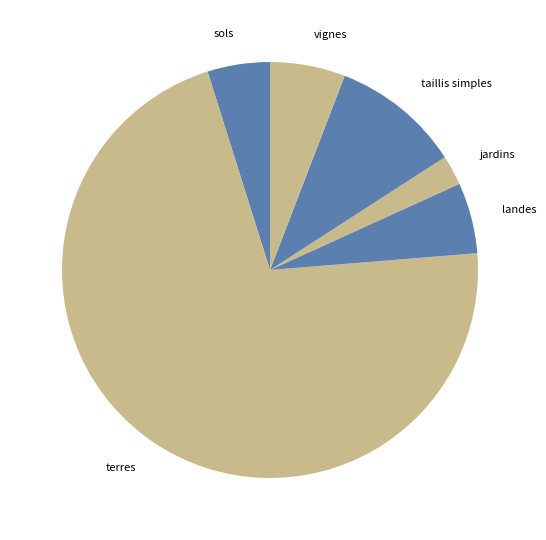

Combined, do sols and terres account for over 50%?

Yes